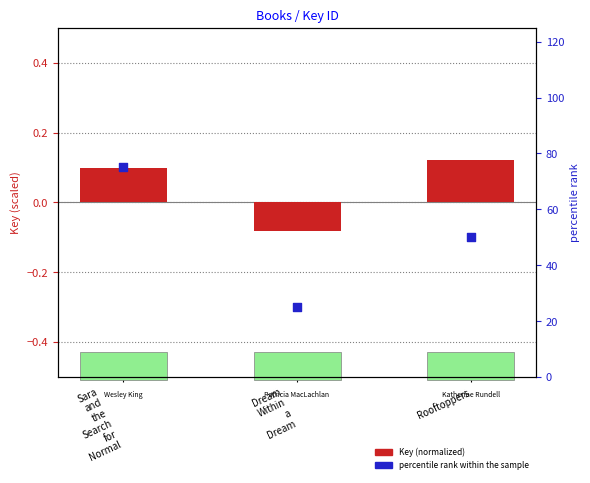

Which series reaches the maximum Y coordinate?

percentile rank within the sample